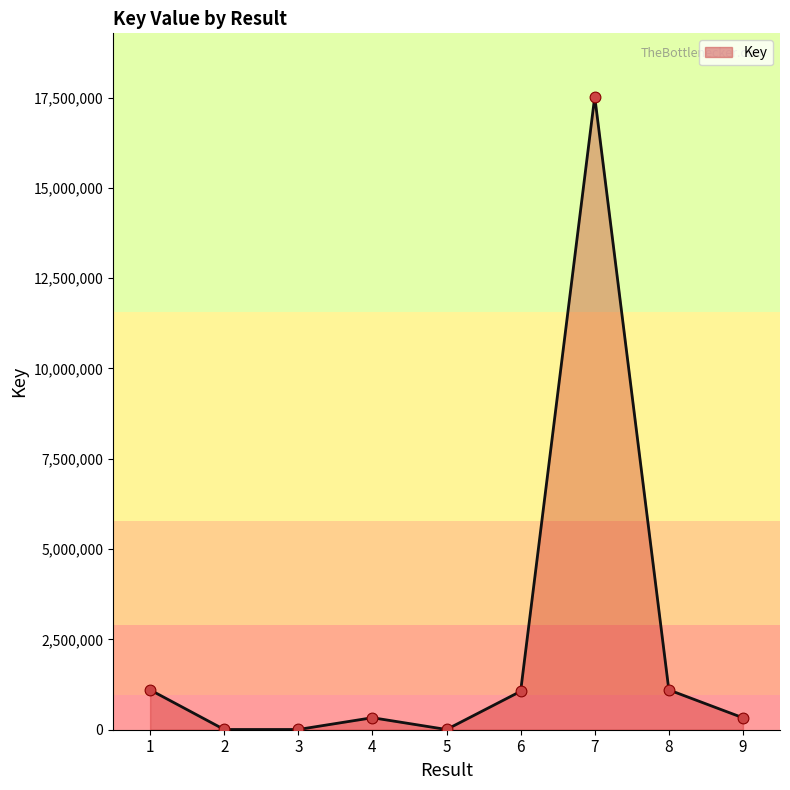

Approximately how many times larger is the value at 4 compared to 3?

51.6